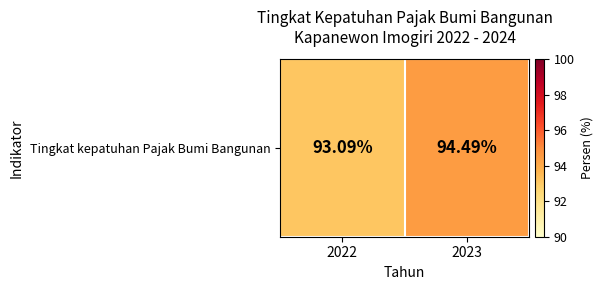

Reading right to left, list all the values displayed in this chart.

2023=94.5	2022=93.1